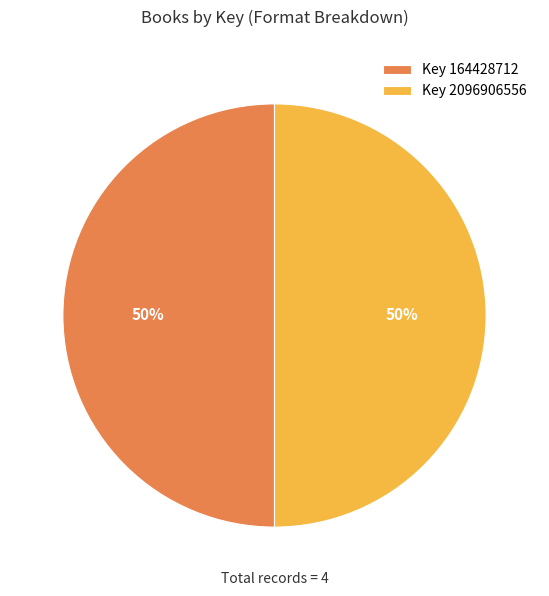

What percentage is the Key 164428712 slice, to the nearest percent?

50%